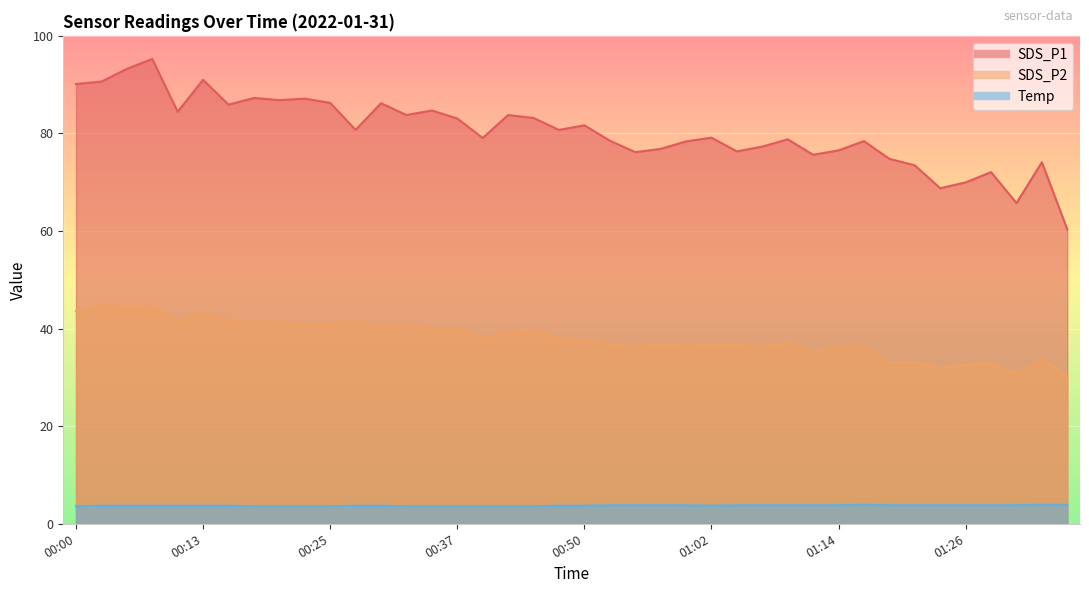

Which category has the highest value across all series?

00:08